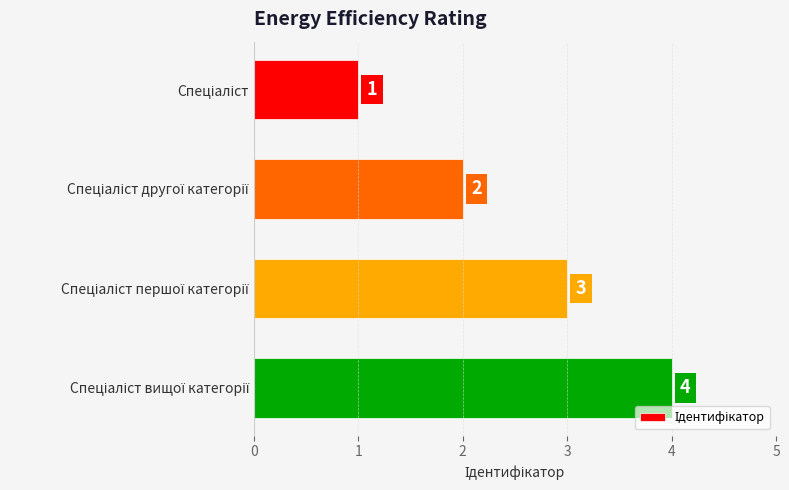

What is the difference between the maximum and minimum values?

3